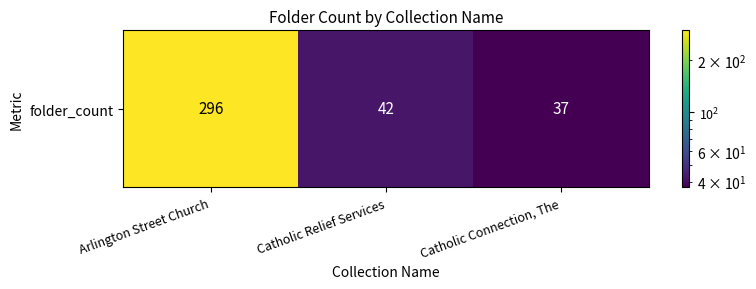

What is the sum of all values?

375